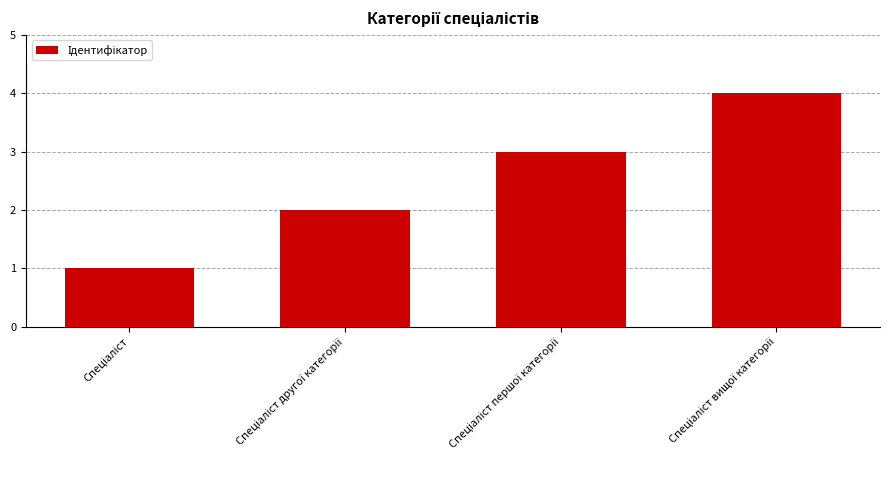

What is the difference between the maximum and minimum values?

3